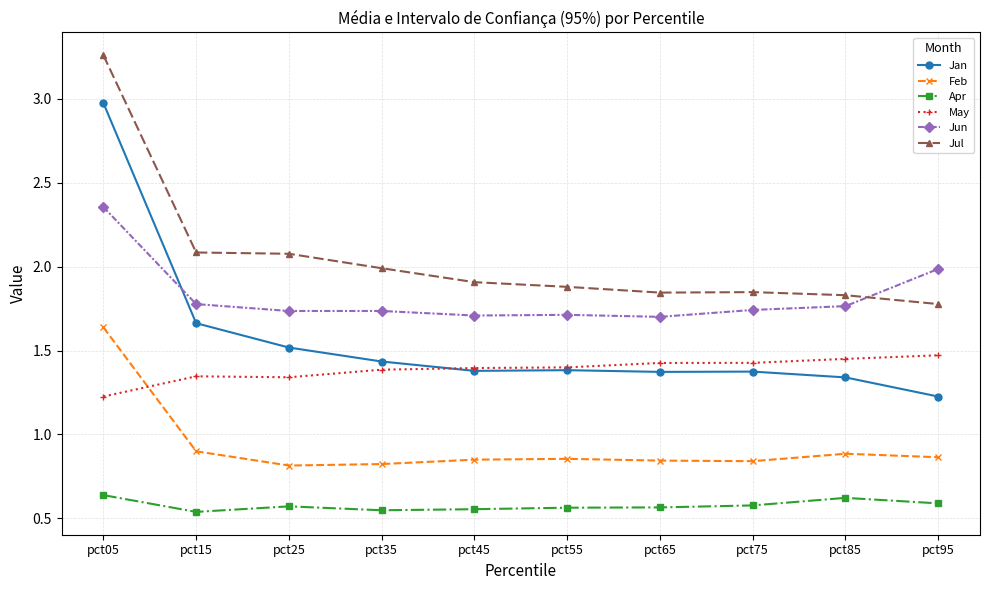

Which series changed the most between pct35 and pct65?

Jul